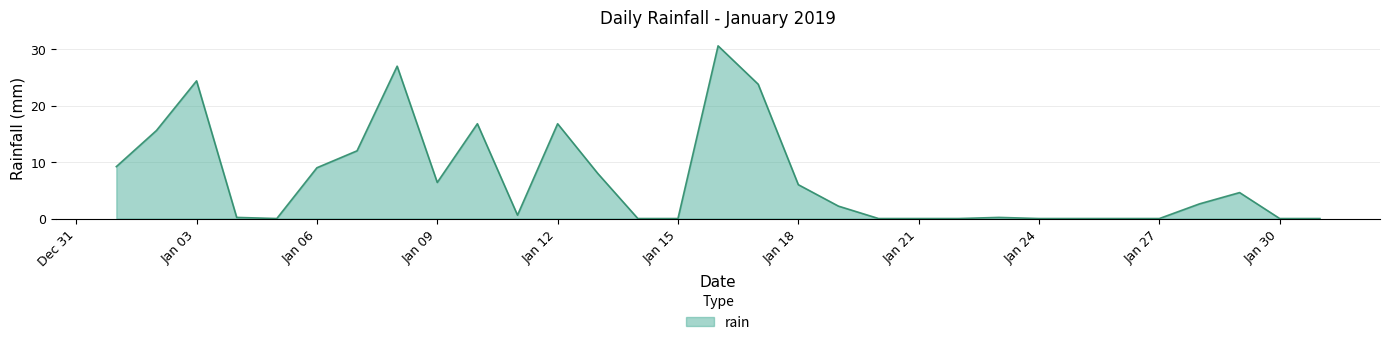

What is the maximum value shown in the chart?

30.6